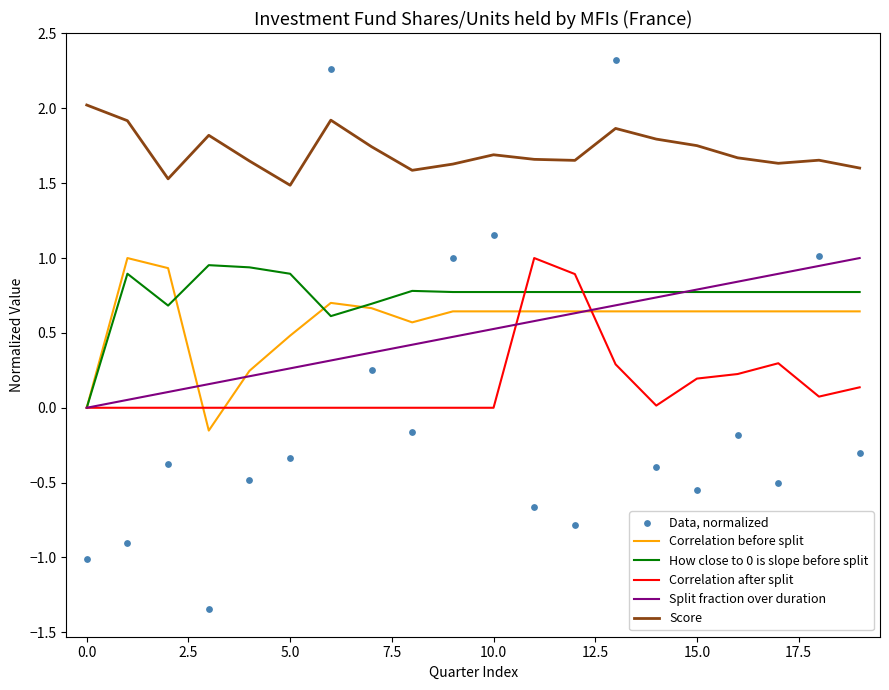

Which series contains the lowest Y value?

Data, normalized